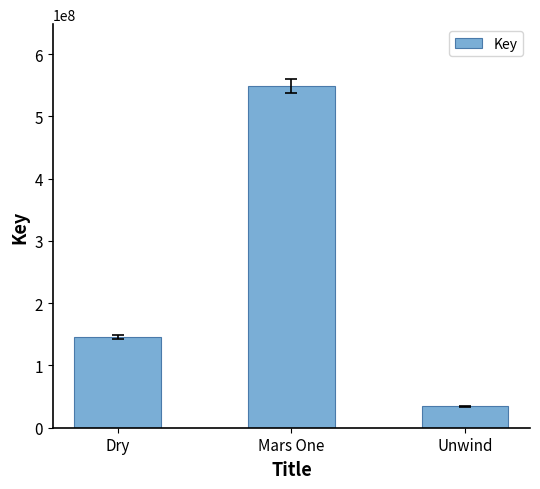

Does the chart contain any negative values?

No